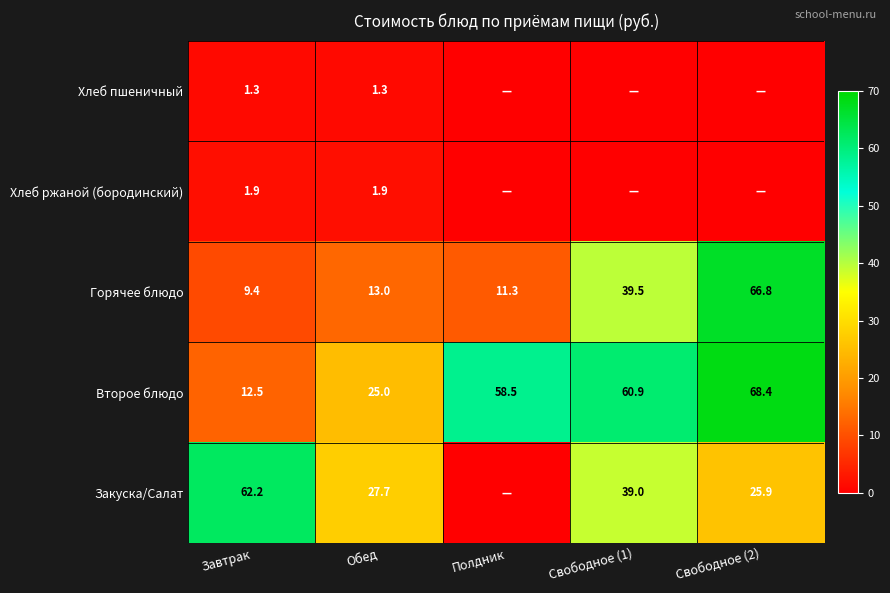

How many series are shown in this chart?

5